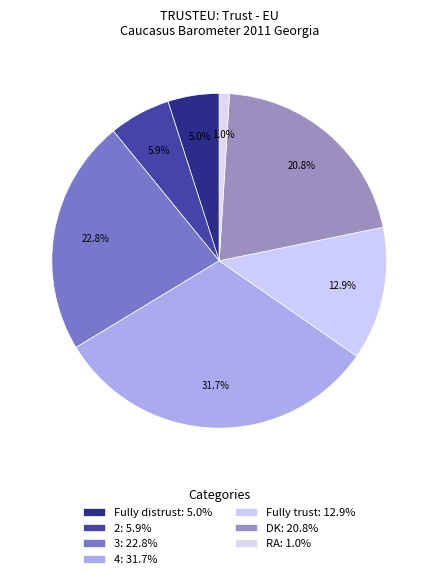

How many segments does this pie chart have?

7